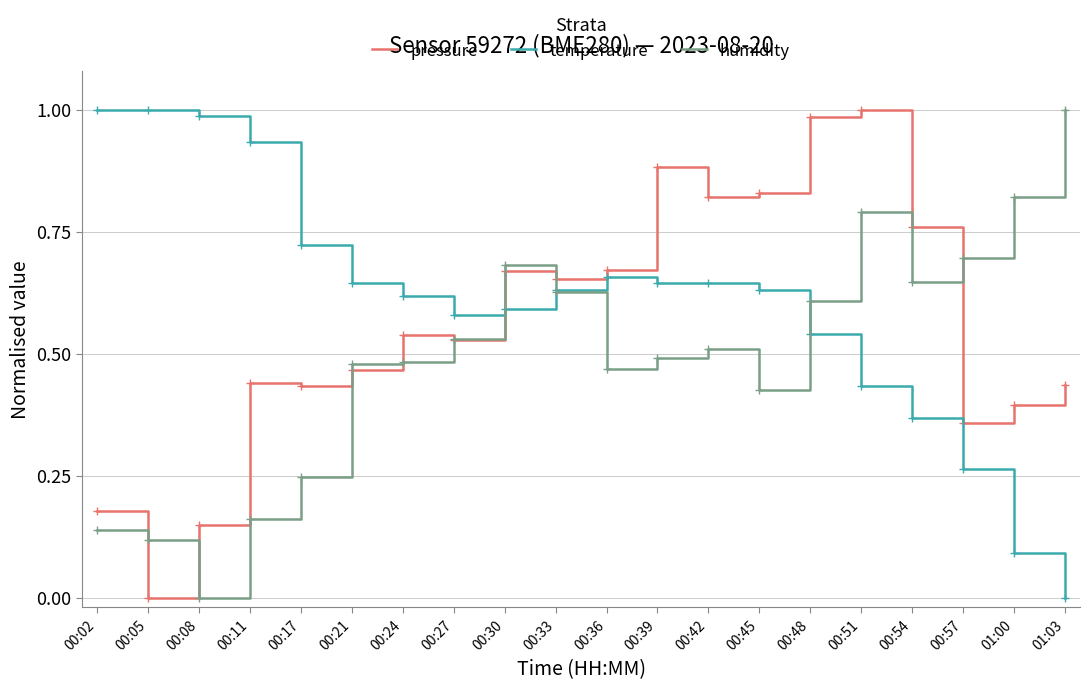

Between which two adjacent categories do humidity and temperature first intersect?

00:27 and 00:30